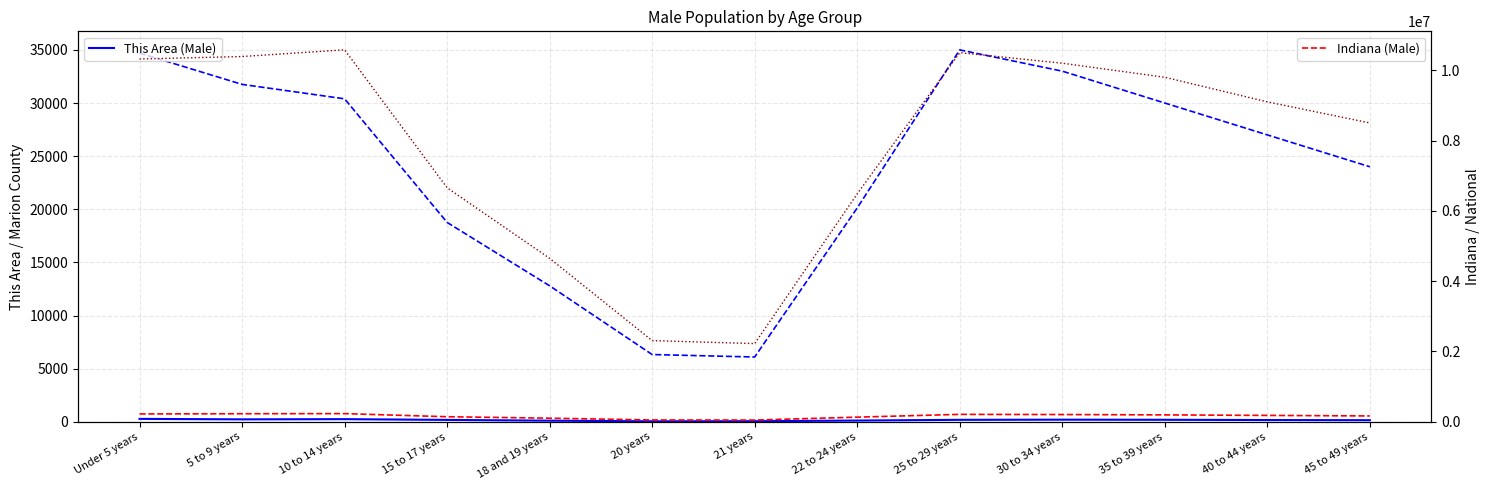

True or false: Indiana (Male) and Marion County (Male) intersect in this chart.

False